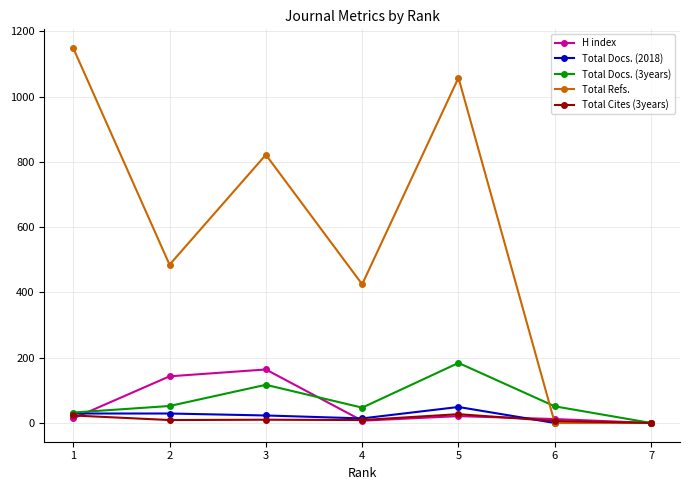

What is the difference between the second highest and minimum values in the Total Docs. (2018) series?

29